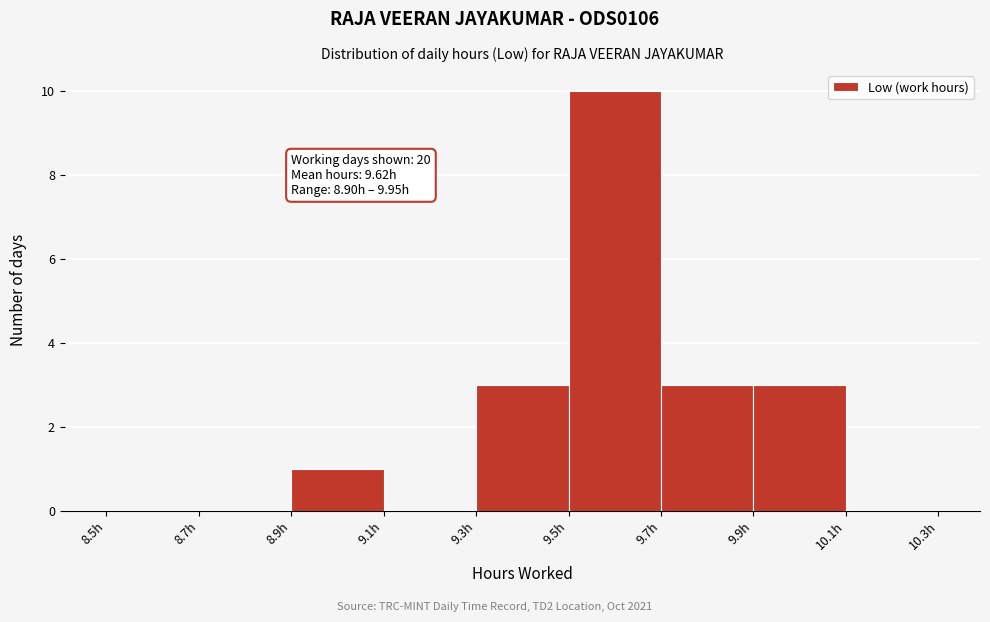

Which range on the x-axis has the tallest bar?

9.5 to 9.7